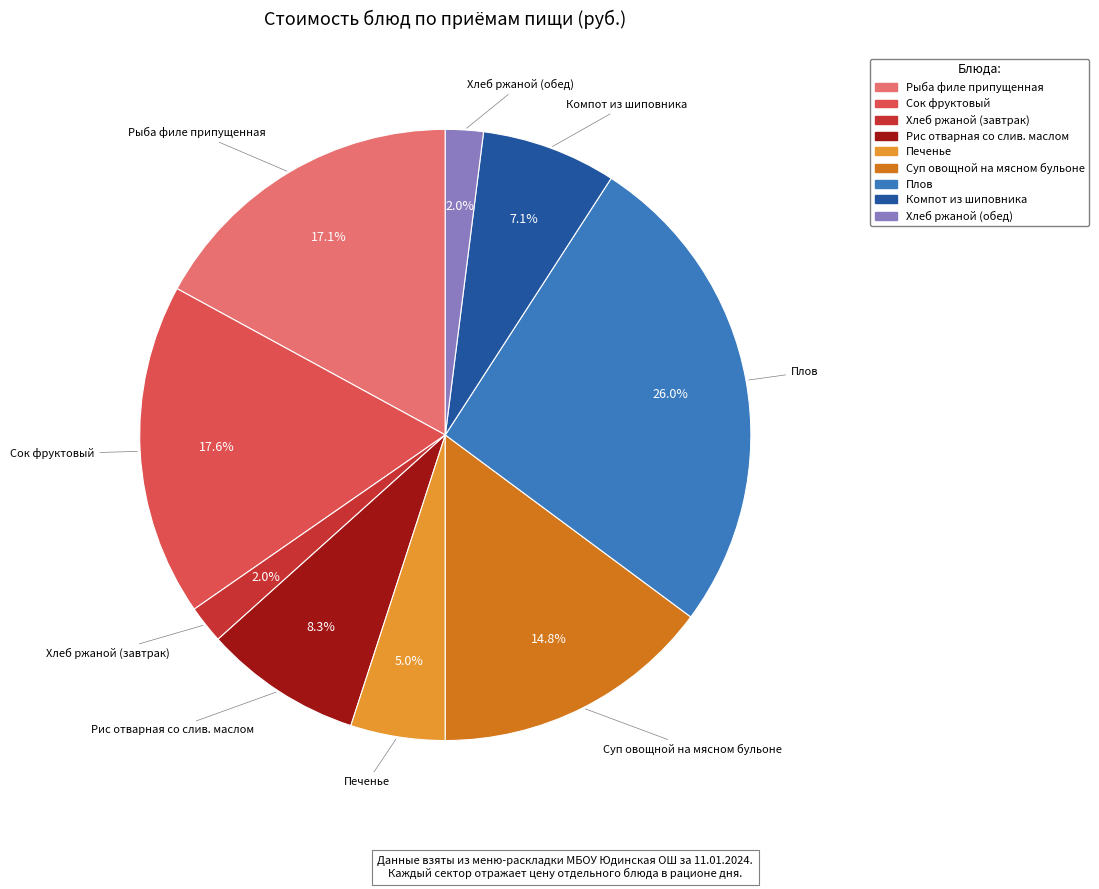

The Печенье slice represents 5% of the pie. True or false?

True